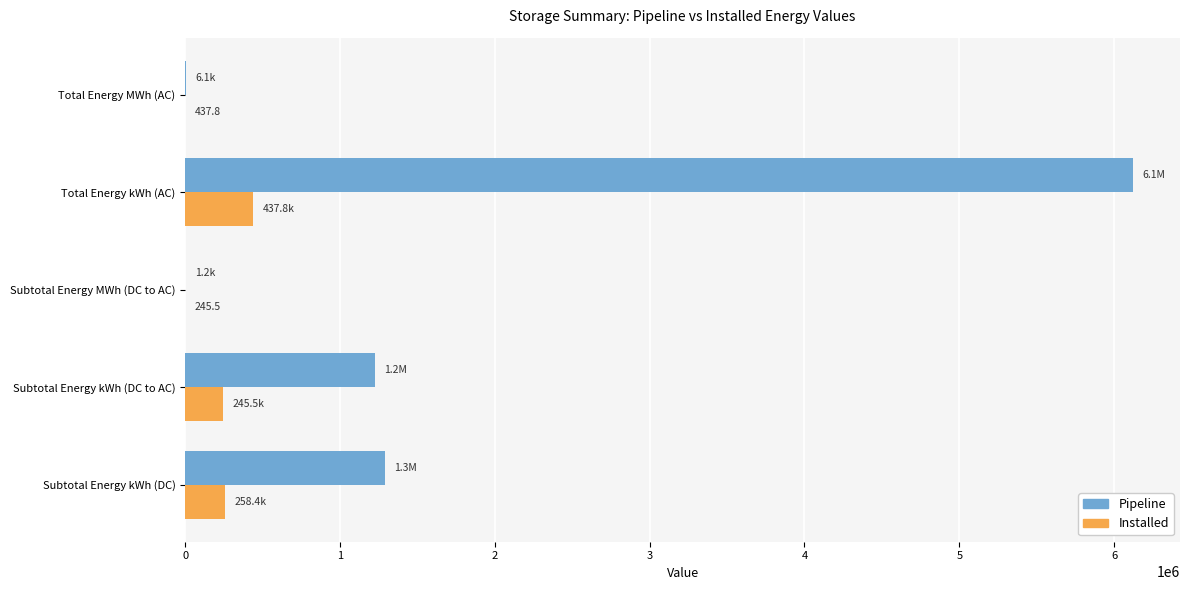

Count the number of data series in this chart.

2